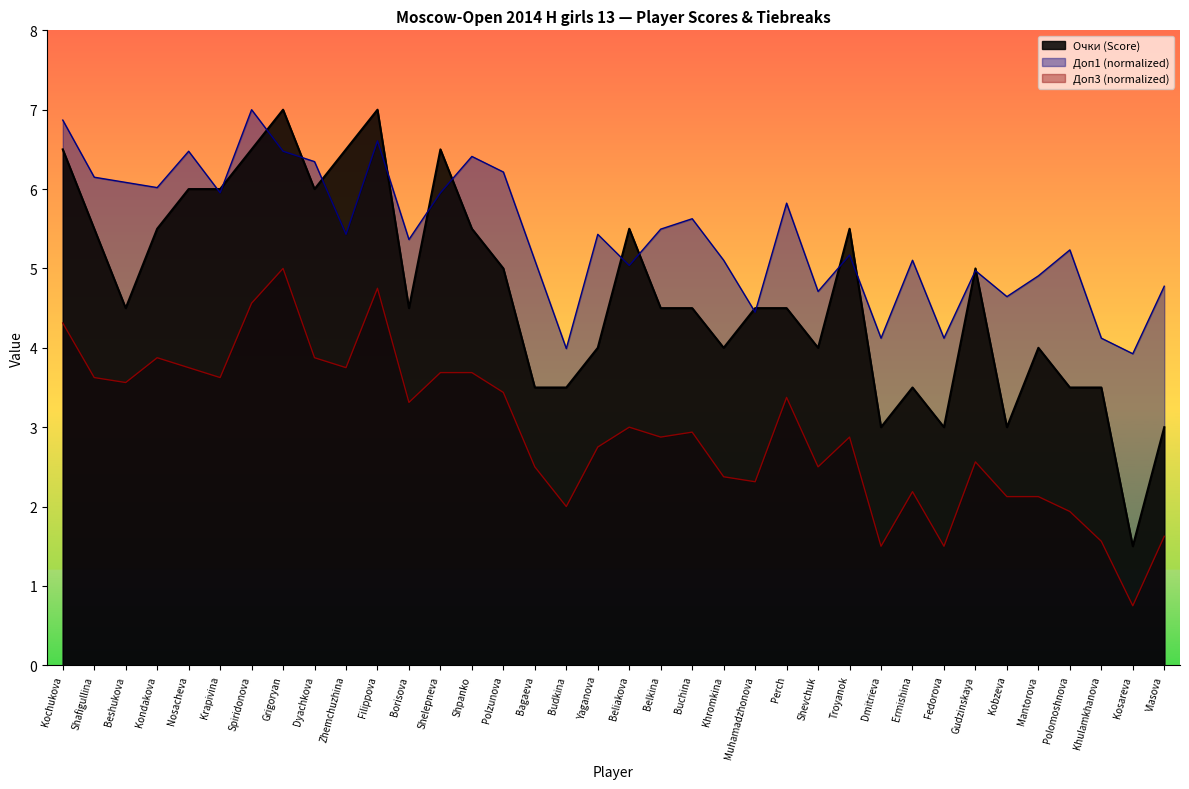

What is the minimum value shown in the chart?

0.8